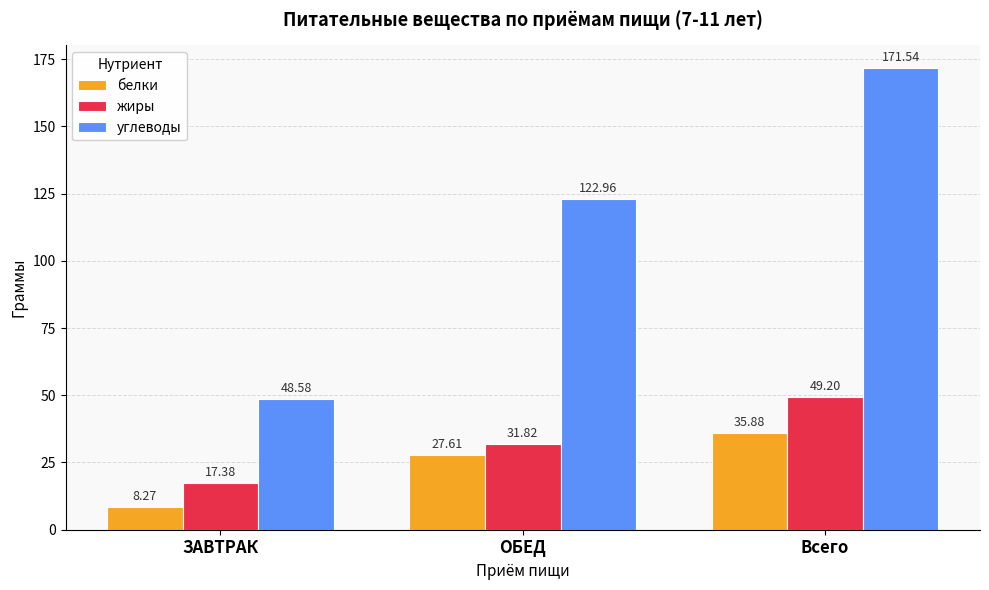

Reading left to right, list all the values displayed in this chart.

белки: ЗАВТРАК=8.3	ОБЕД=27.6	Всего=35.9
жиры: ЗАВТРАК=17.4	ОБЕД=31.8	Всего=49.2
углеводы: ЗАВТРАК=48.6	ОБЕД=123.0	Всего=171.5